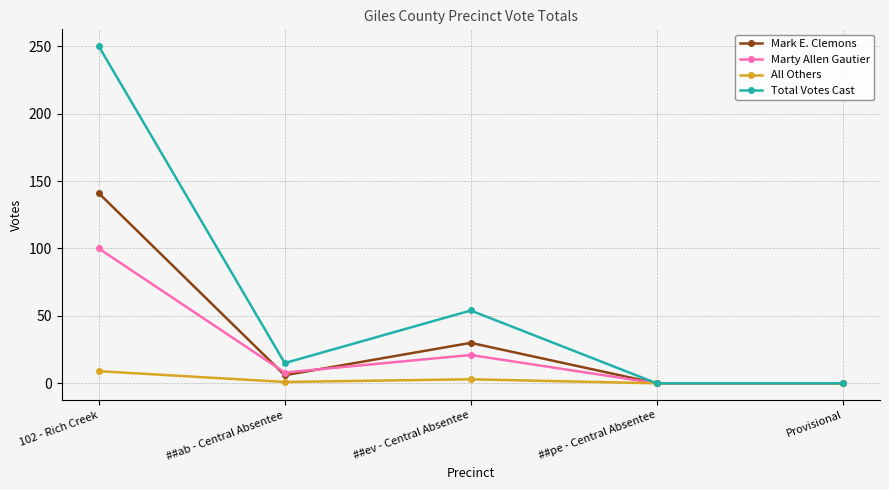

The Total Votes Cast series shows 54 at ##ev - Central Absentee. True or false?

True